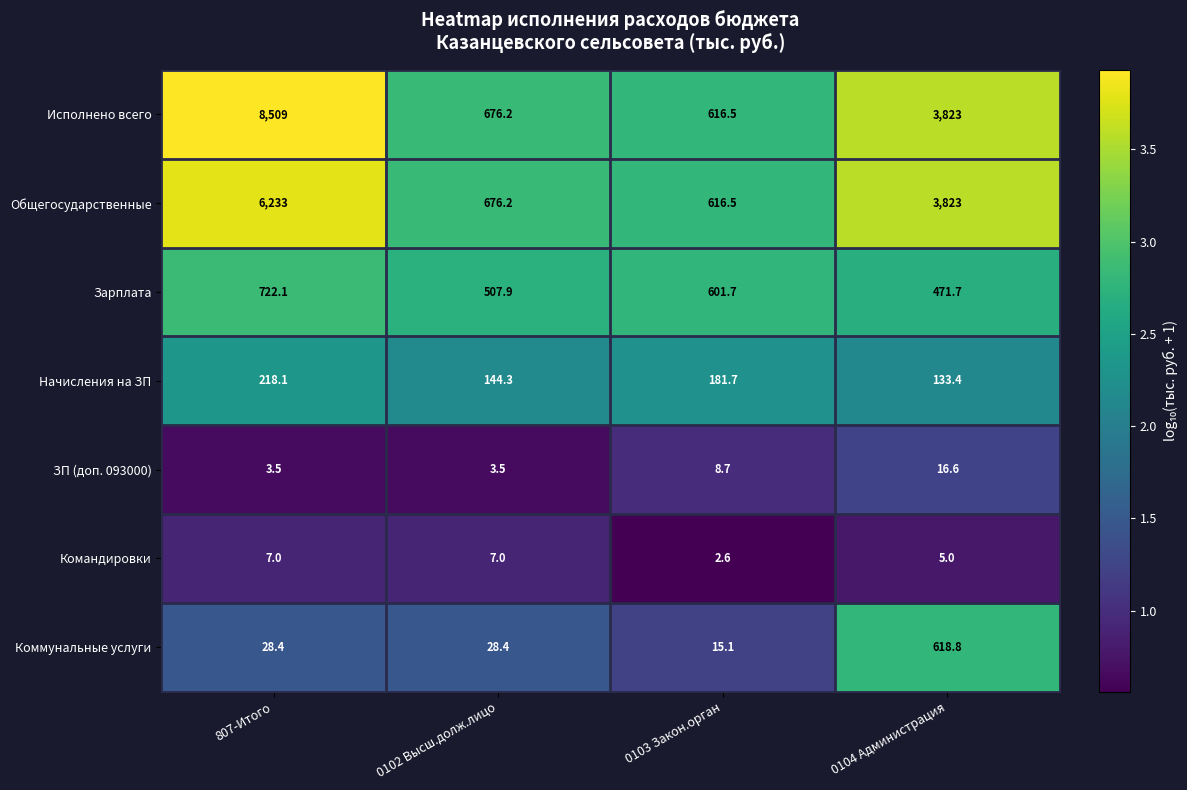

At which category does the chart reach its peak across all series?

807-Итого